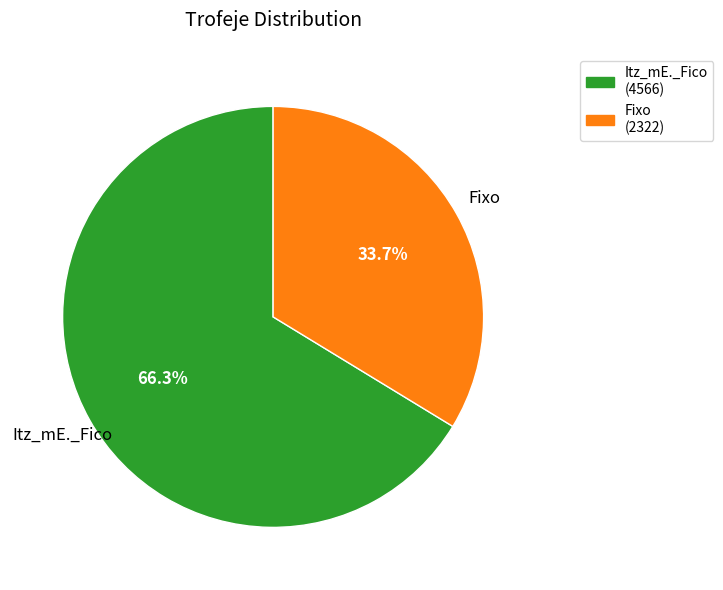

To the nearest percent, what is the combined percentage of Fixo and Itz_mE._Fico?

100%